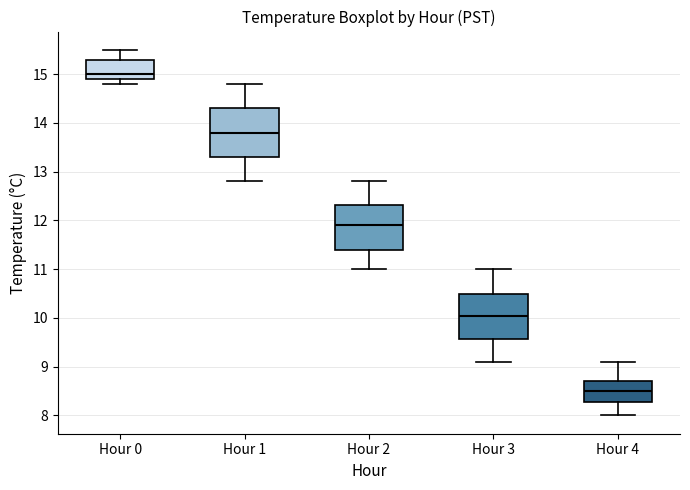

Where is the lower edge of the box for Hour 0 on the y-axis? The values are not printed on the chart, so give them approximately, as read against the axis.

14.9